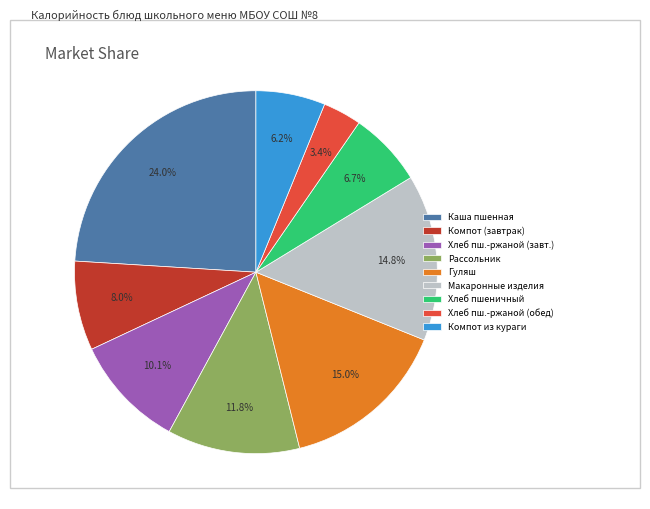

Approximately how many times larger is the value at Гуляш compared to Каша пшенная?

0.6